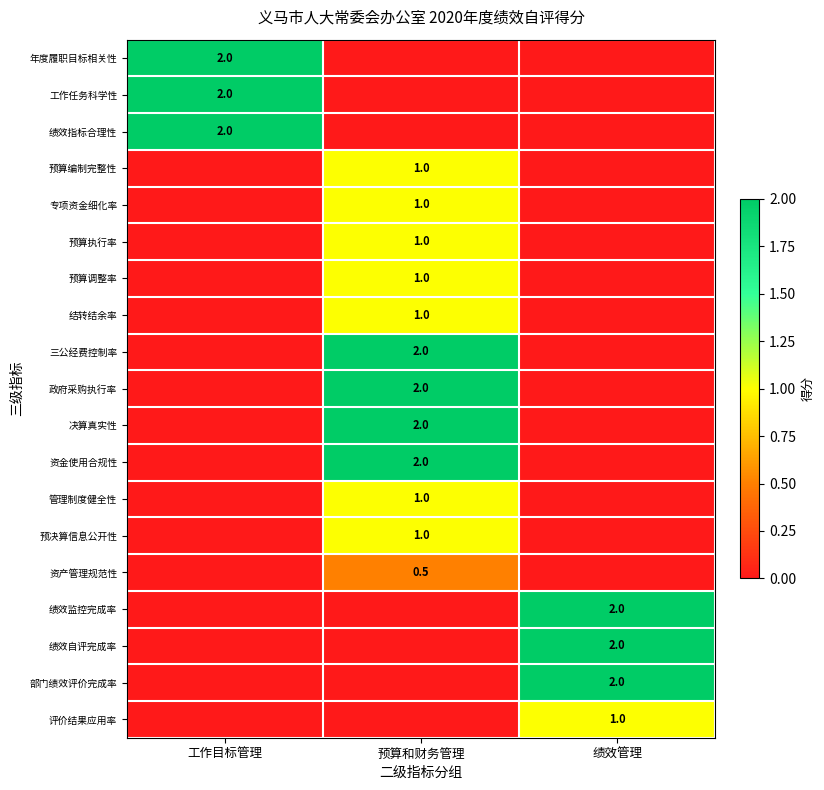

The 绩效监控完成率 series shows 3.6 at 绩效管理. True or false?

False